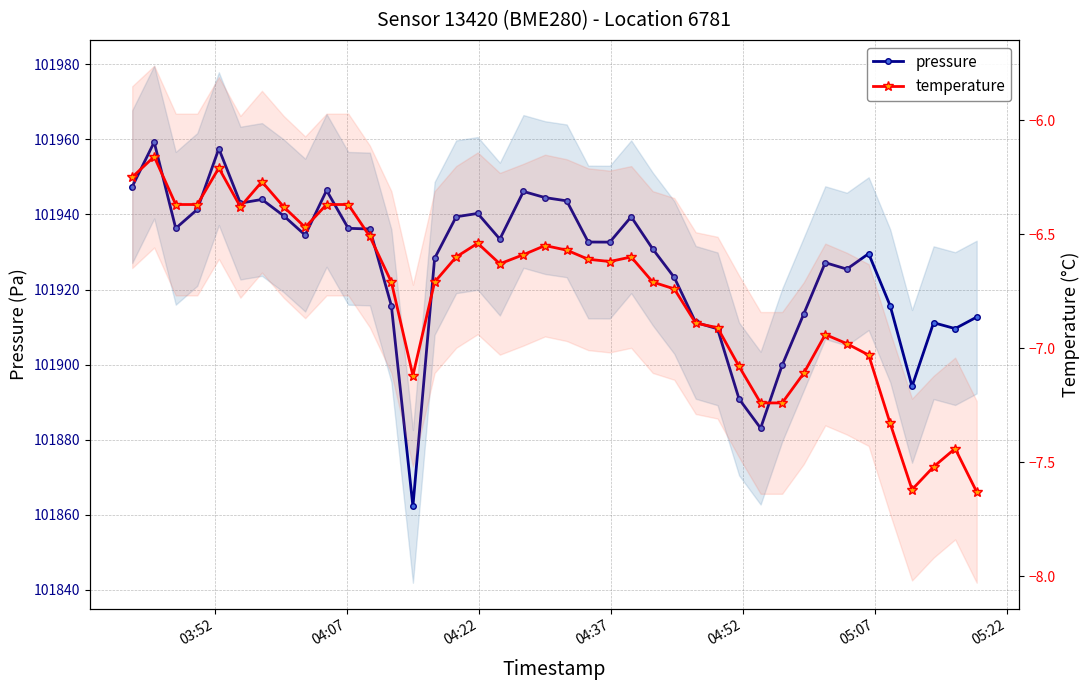

Is this an area chart (filled region under the line)?

No